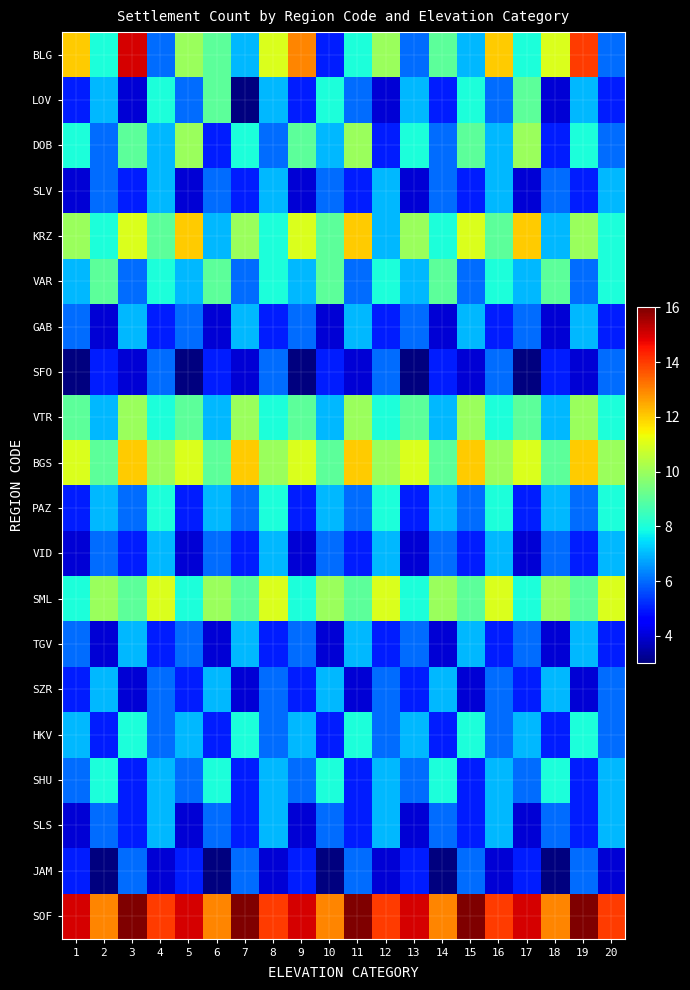

What is the spread (max minus min) of values at 7?

13